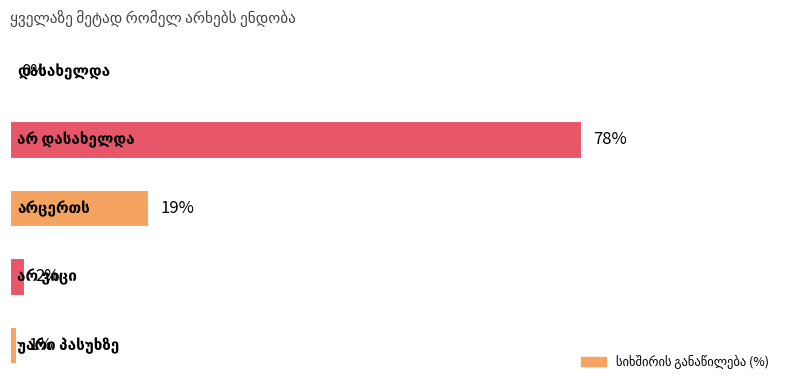

Are the bars horizontal?

Yes